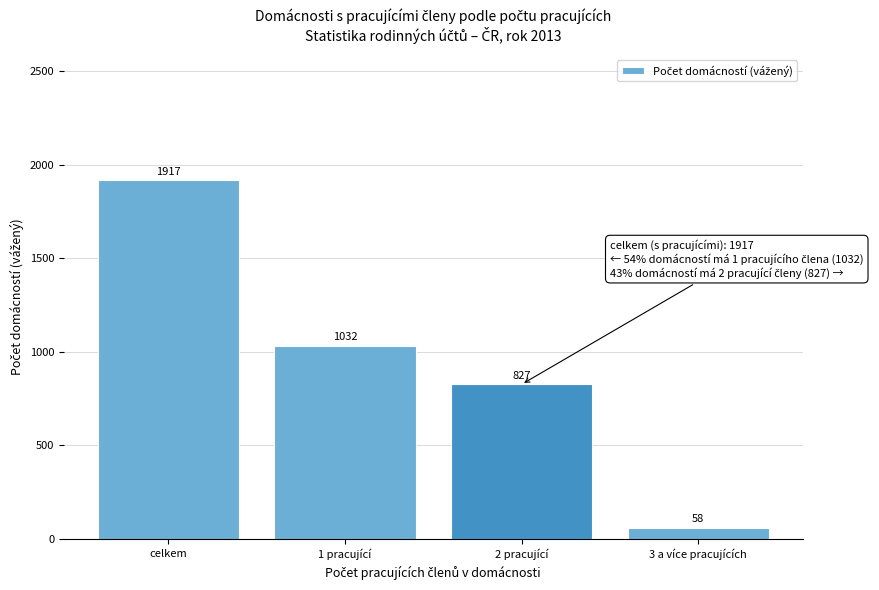

Reading left to right, what are all the values shown in this chart?

celkem=1917	1 pracující=1032	2 pracující=827	3 a více pracujících=58